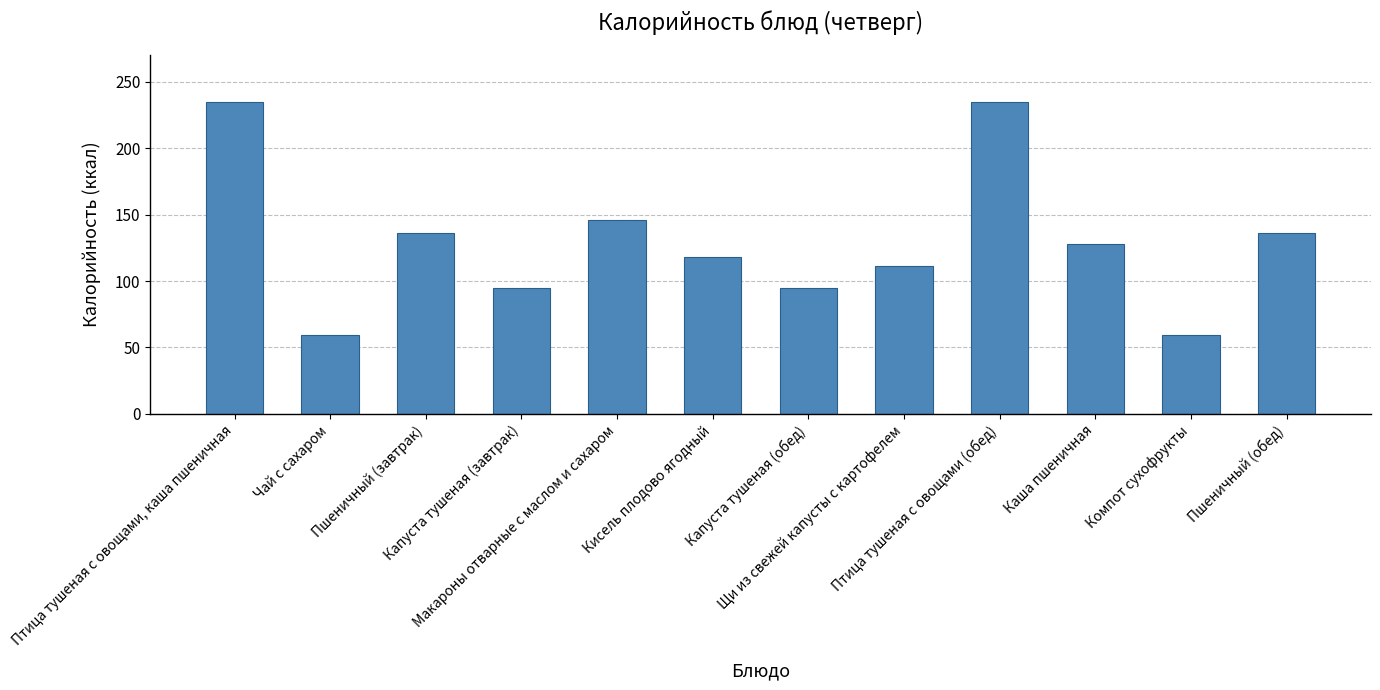

Is it true that the value at Чай с сахаром is 59.4?

True